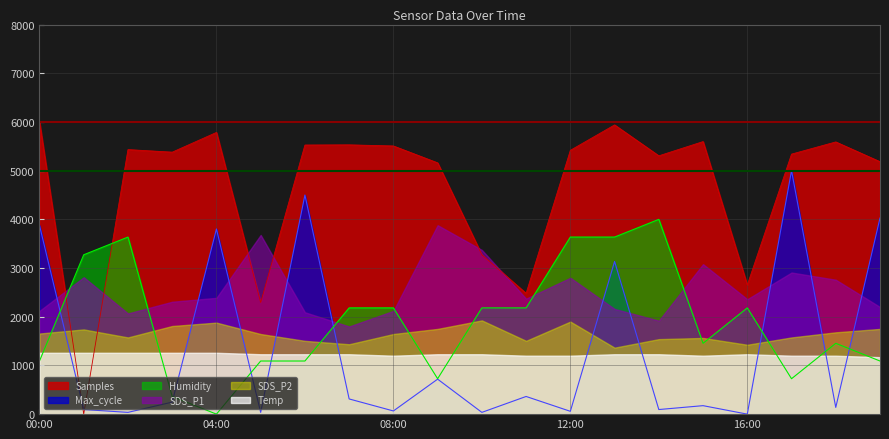

What is the greatest value displayed?

6000.0